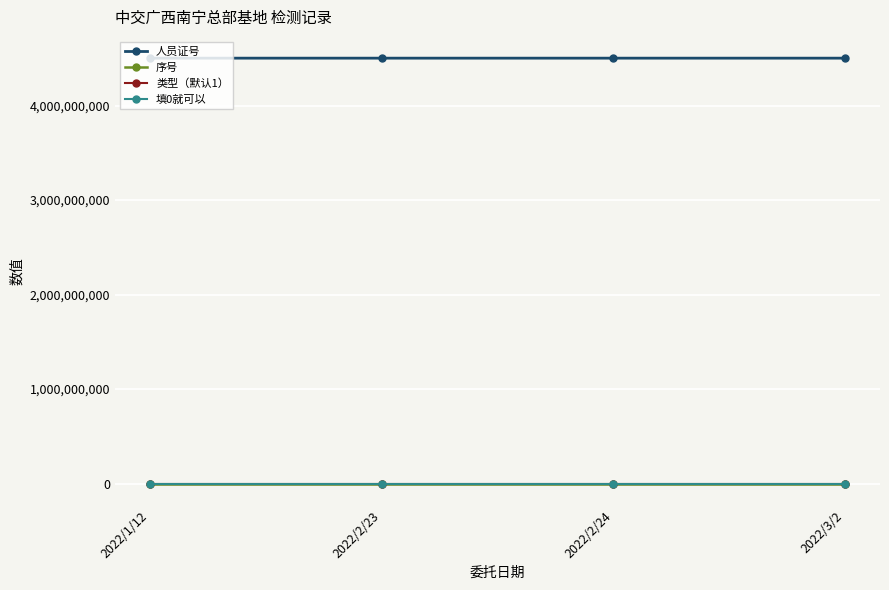

True or false: 类型（默认1） has more than 2 points higher than both neighbors.

False